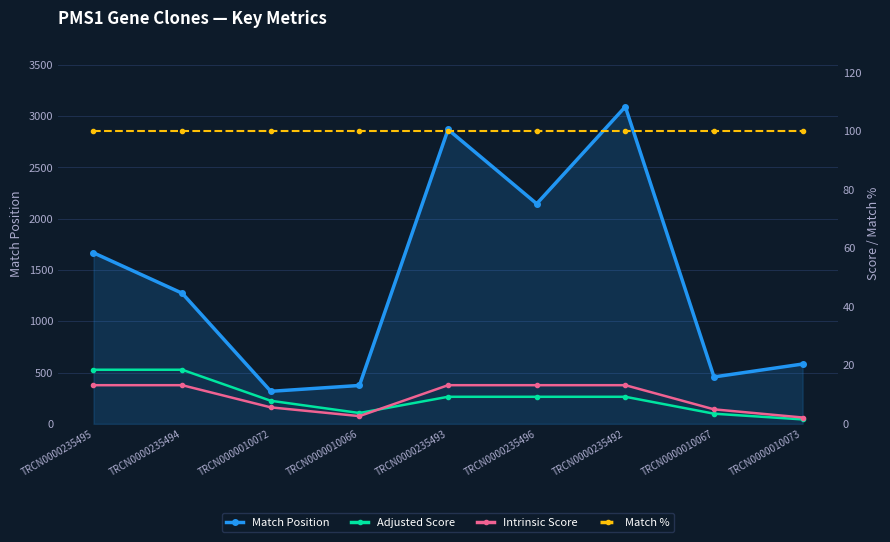

What is the approximate value of Adjusted Score at TRCN0000235495?

18.5